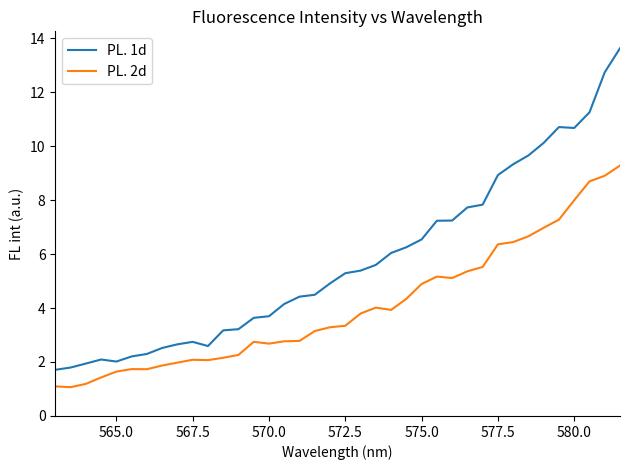

What is the lowest value of the PL. 2d series?

1.1